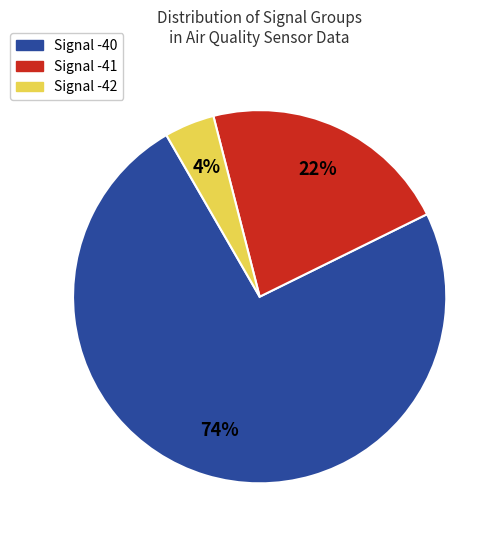

Rank the categories by value from lowest to highest.

Signal -42, Signal -41, Signal -40